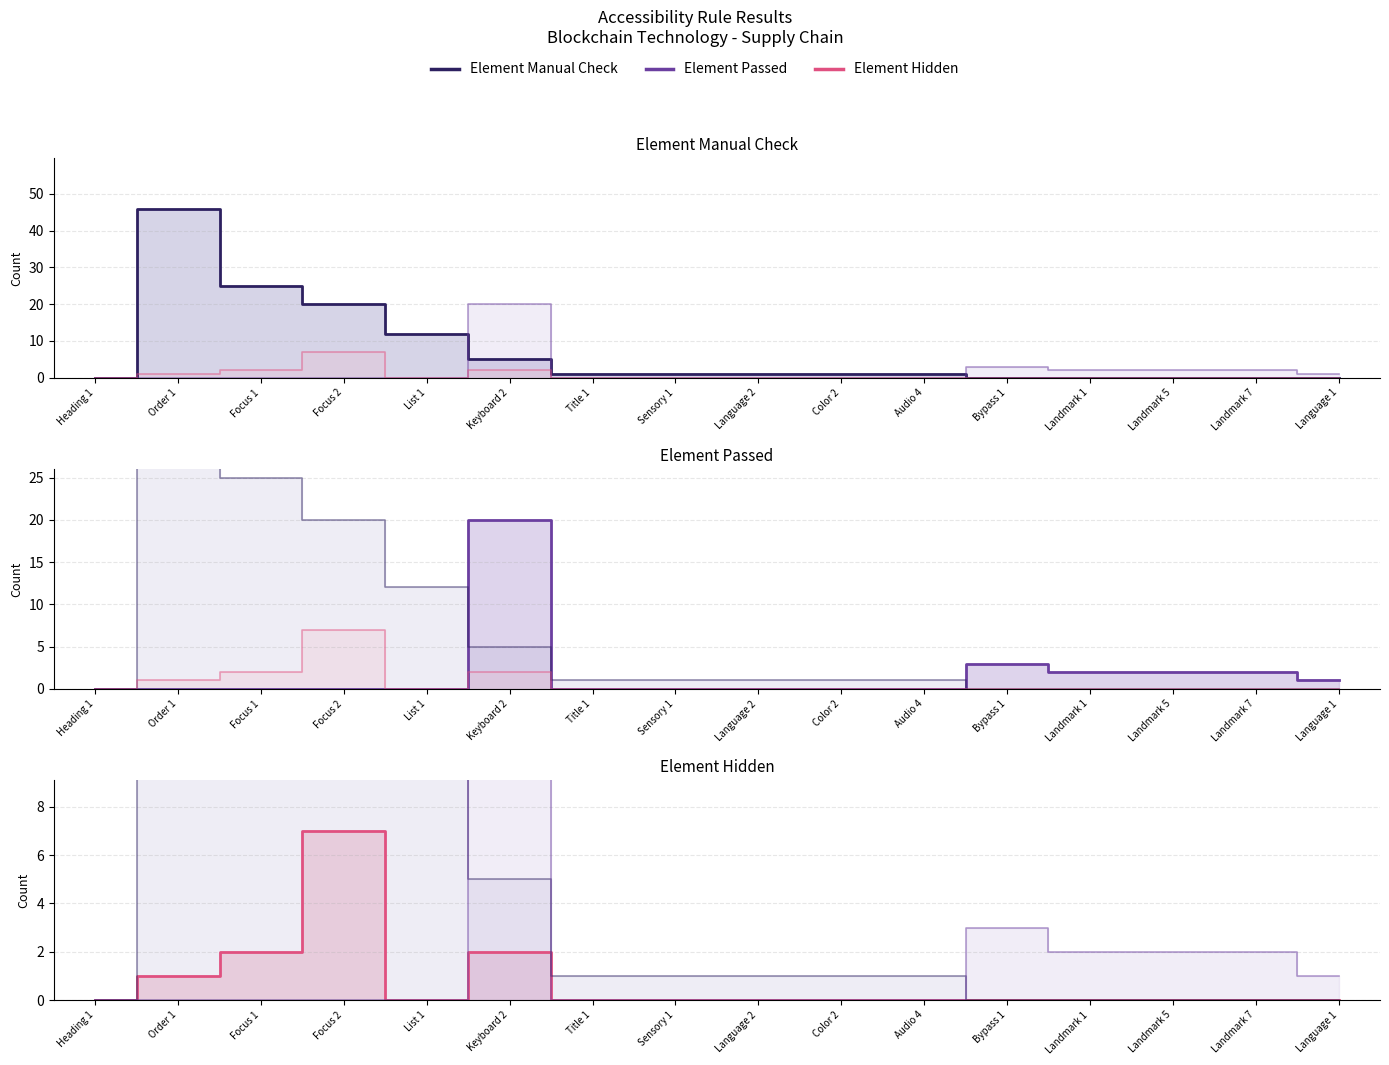

Reading left to right, transcribe all the data shown in this chart.

Element Manual Check: Heading 1=0	Order 1=46	Focus 1=25	Focus 2=20	List 1=12	Keyboard 2=5	Title 1=1	Sensory 1=1	Language 2=1	Color 2=1	Audio 4=1	Bypass 1=0	Landmark 1=0	Landmark 5=0	Landmark 7=0	Language 1=0
Element Passed: Heading 1=0	Order 1=0	Focus 1=0	Focus 2=0	List 1=0	Keyboard 2=20	Title 1=0	Sensory 1=0	Language 2=0	Color 2=0	Audio 4=0	Bypass 1=3	Landmark 1=2	Landmark 5=2	Landmark 7=2	Language 1=1
Element Hidden: Heading 1=0	Order 1=1	Focus 1=2	Focus 2=7	List 1=0	Keyboard 2=2	Title 1=0	Sensory 1=0	Language 2=0	Color 2=0	Audio 4=0	Bypass 1=0	Landmark 1=0	Landmark 5=0	Landmark 7=0	Language 1=0